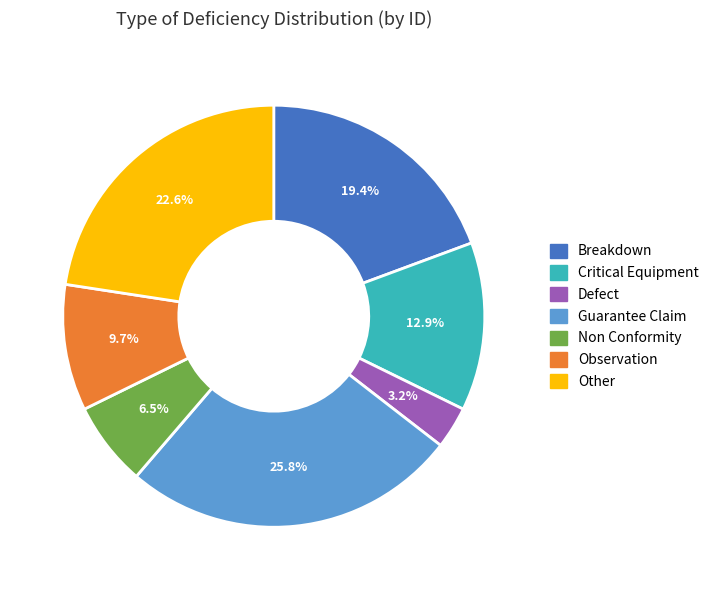

Is it true that Critical Equipment is 24% of the pie?

False